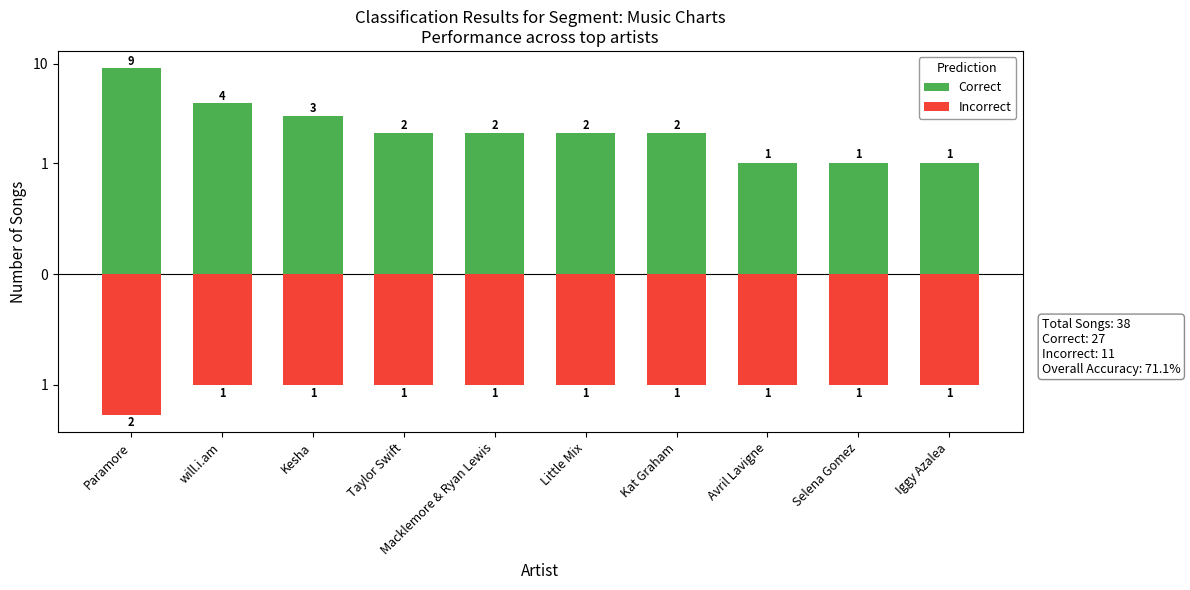

Reading left to right, extract all data points from this chart.

Correct: 9	4	3	2	2	2	2	1	1	1
Incorrect: -2	-1	-1	-1	-1	-1	-1	-1	-1	-1